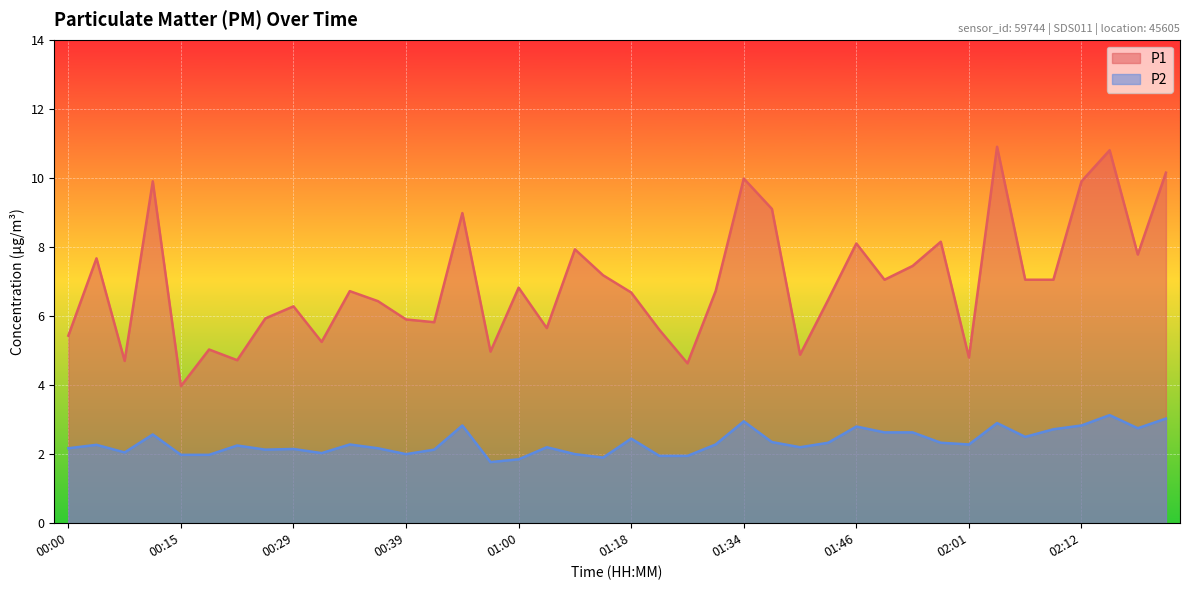

True or false: P2 and P1 cross at least once.

False